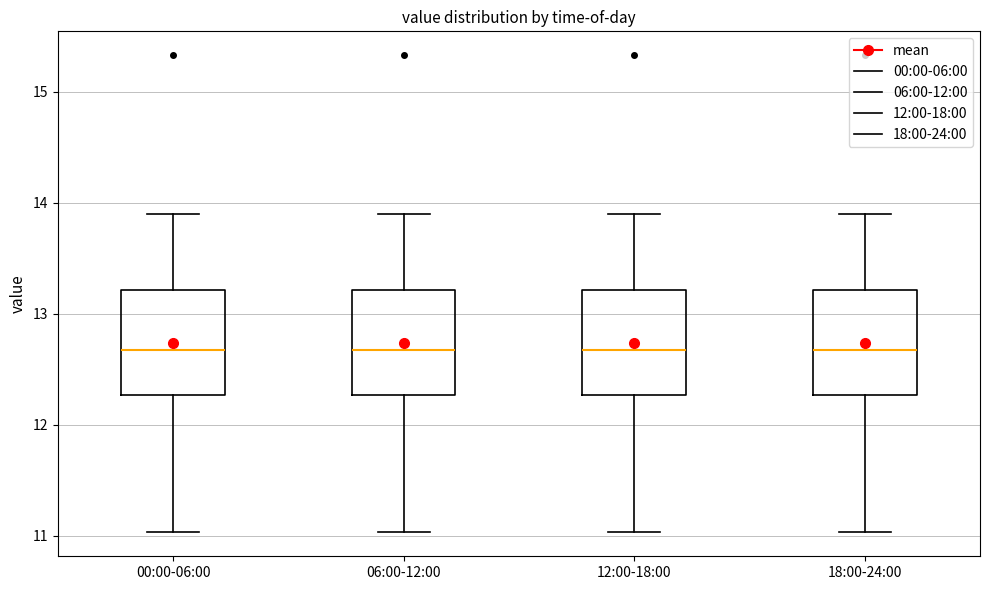

Reading left to right, transcribe this box plot: for each box, give where its median line is, the range the box spans, and where its two whiskers end, as read against the y-axis. The values are not printed on the chart, so give them approximately, as read against the axis.

00:00-06:00: median 12.7, box 12.3 to 13.2, whiskers 11.0 to 13.9
06:00-12:00: median 12.7, box 12.3 to 13.2, whiskers 11.0 to 13.9
12:00-18:00: median 12.7, box 12.3 to 13.2, whiskers 11.0 to 13.9
18:00-24:00: median 12.7, box 12.3 to 13.2, whiskers 11.0 to 13.9